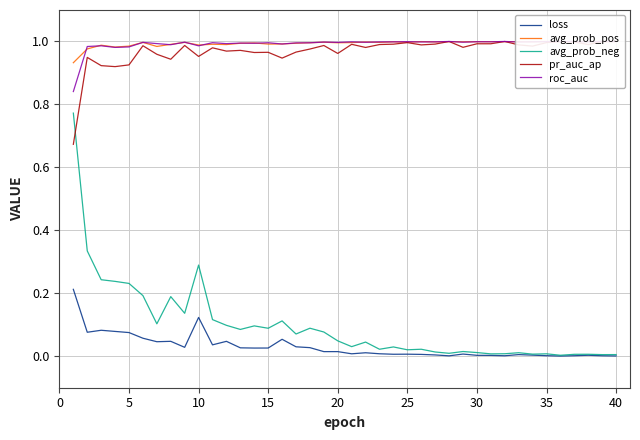

True or false: avg_prob_neg has a value of 0.0 at 30.

True